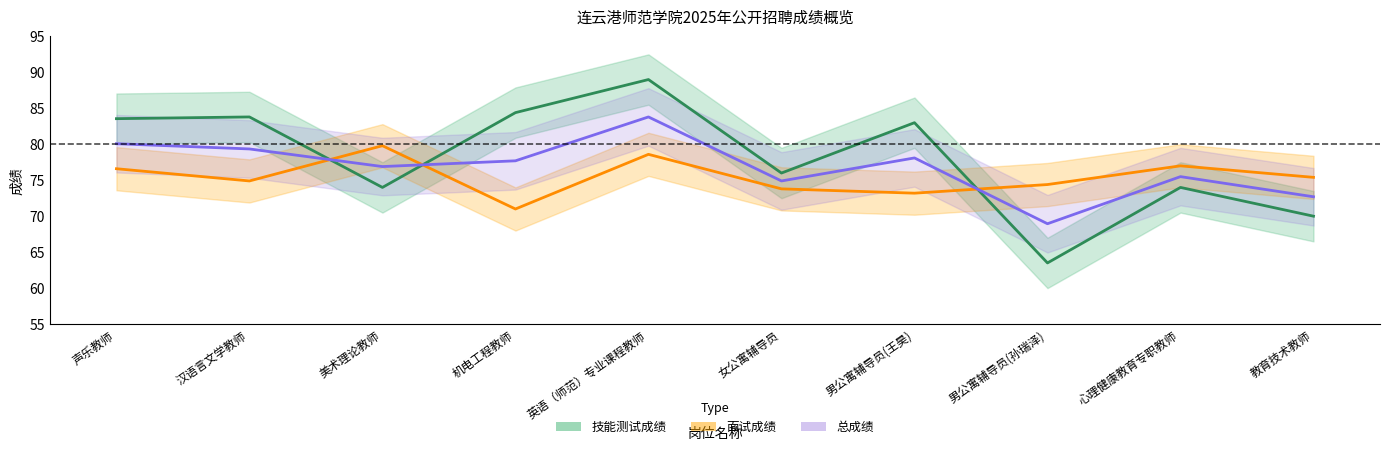

Does the chart display data point markers on the line(s)?

No